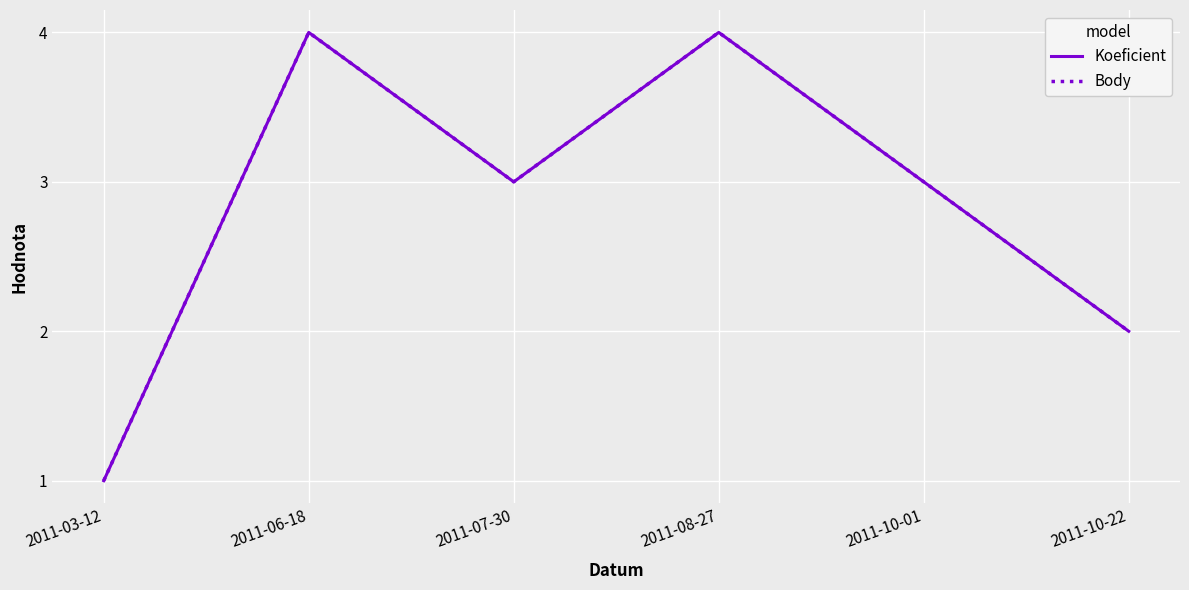

What position from the right is 2011-03-12?

6